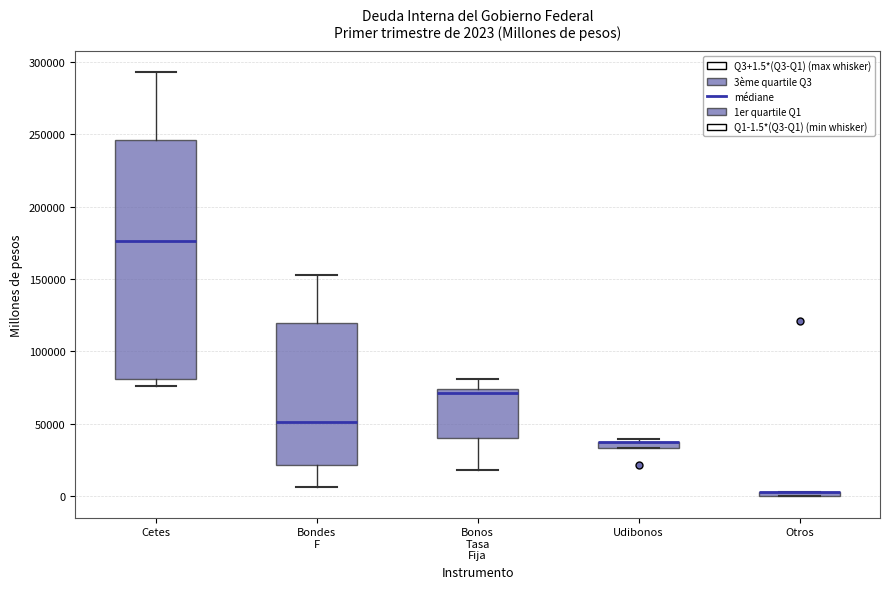

Comparing the boxes themselves (not the whiskers), which one is the tallest?

Cetes